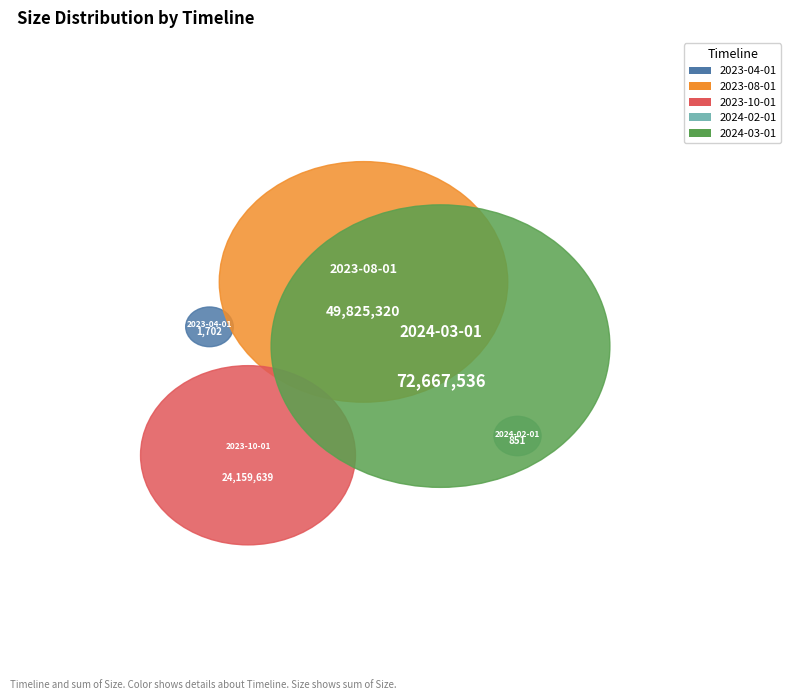

Which has a higher value, 2024-02-01 or 2024-03-01?

2024-03-01